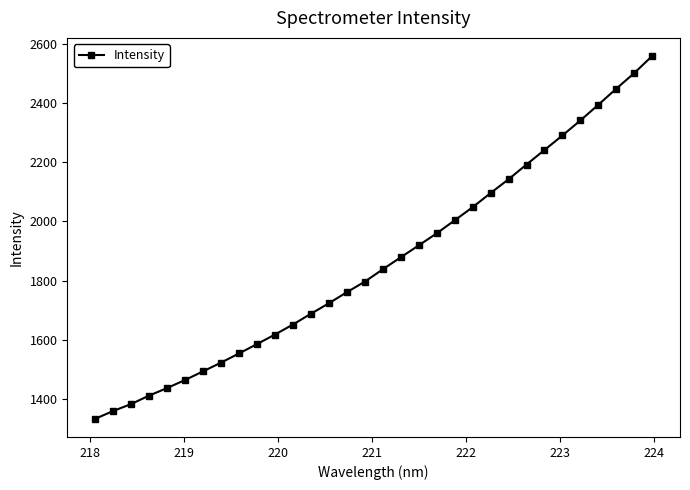

True or false: there are more than 2 points higher than both neighbors.

False